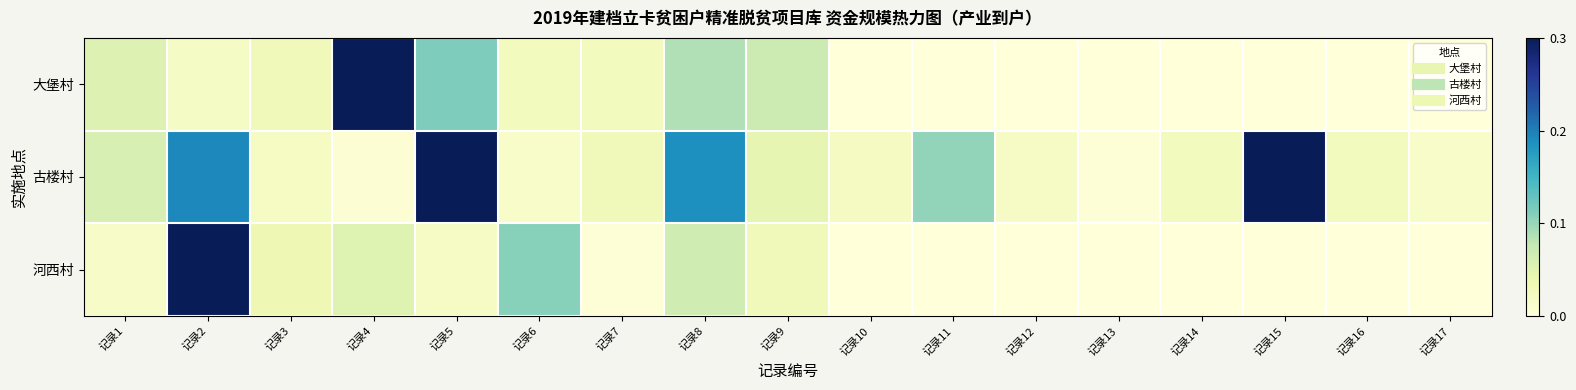

At which category is the sum across all series the highest?

记录2